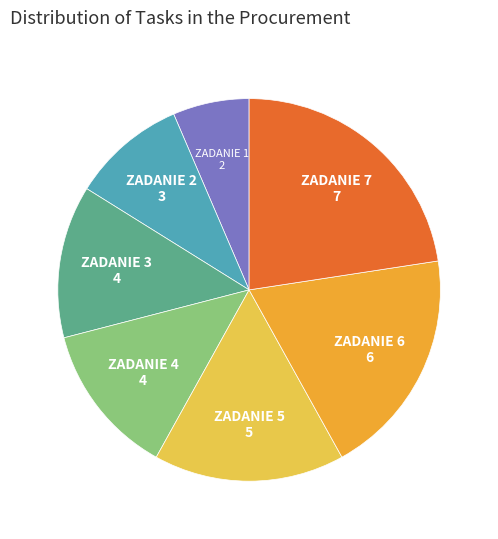

Is there a majority slice in this chart?

No